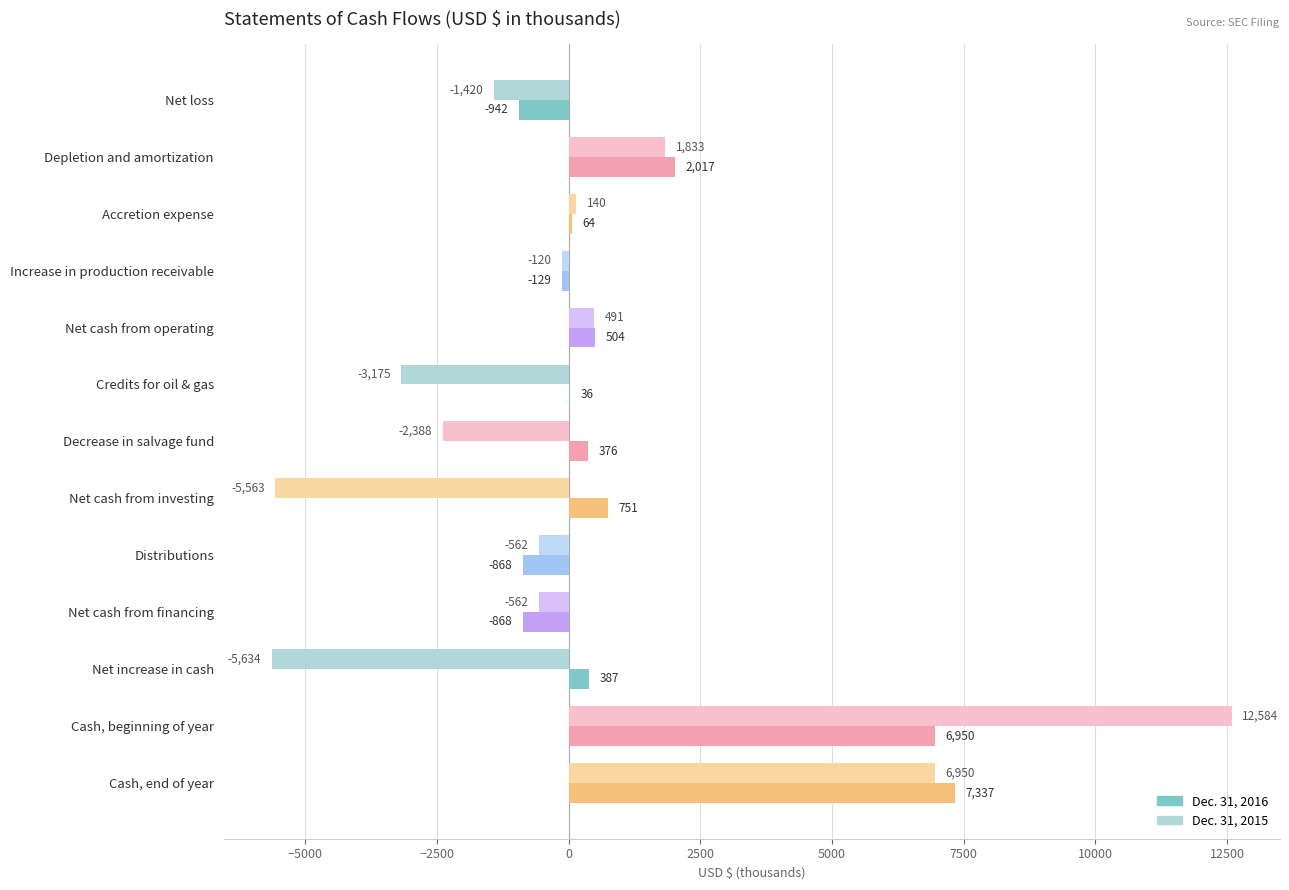

True or false: Dec. 31, 2016 has a value of 504 at Net cash from operating.

True